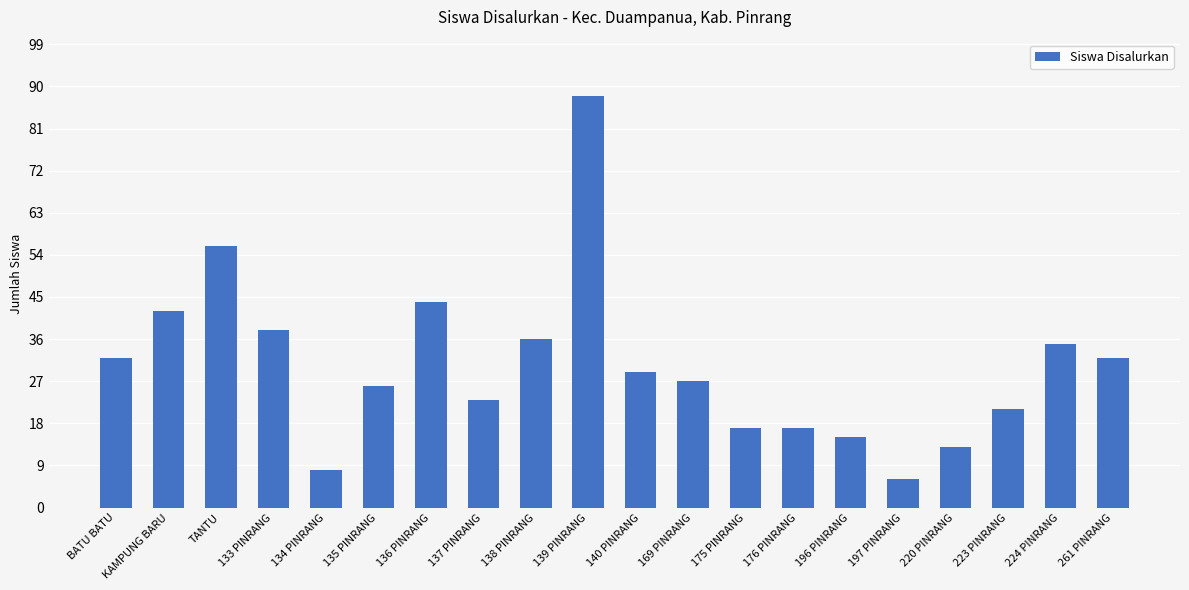

Approximately how many times larger is the value at 176 PINRANG compared to 135 PINRANG?

0.7